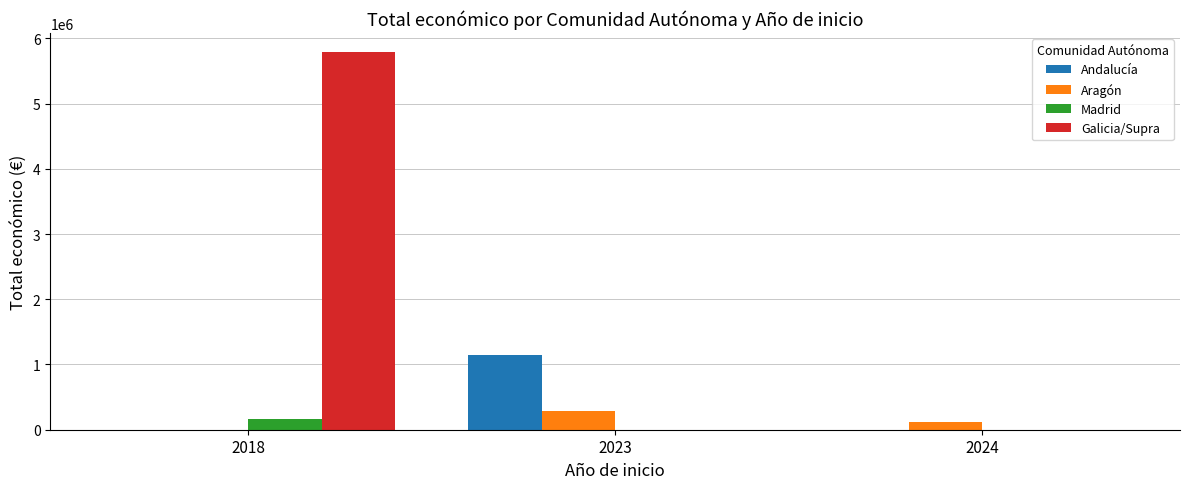

What is the sum of all Madrid values?

164925